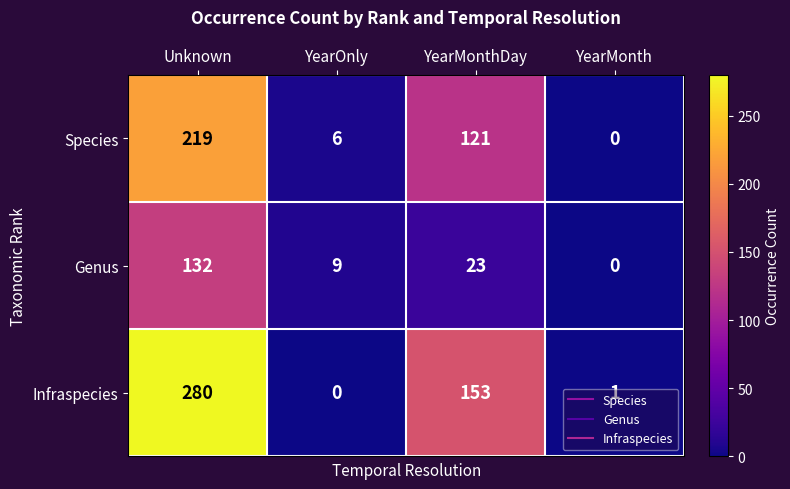

List the series in order of their overall mean, highest first.

Infraspecies, Species, Genus